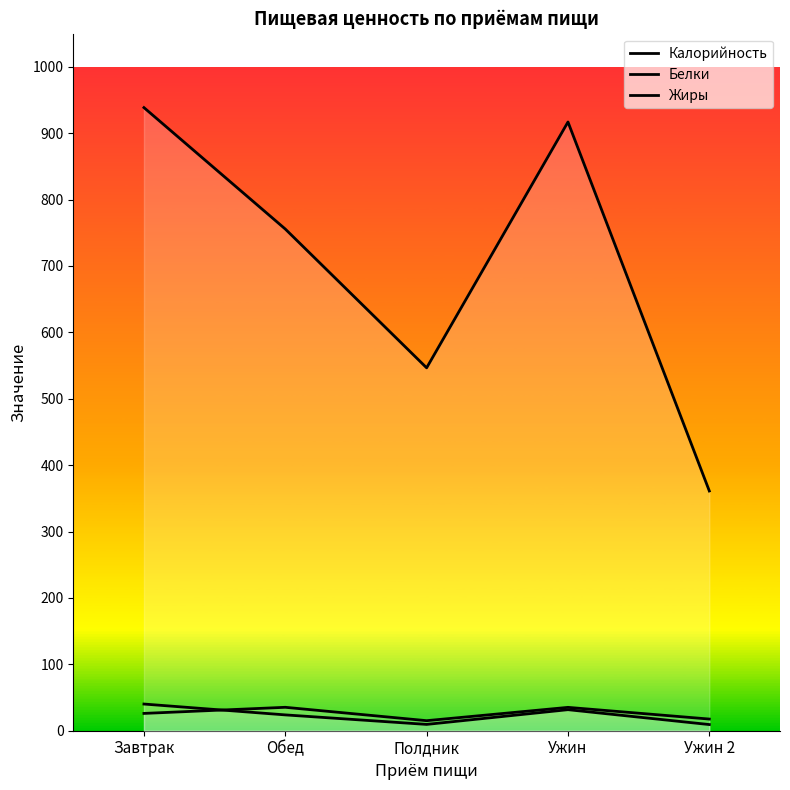

Count the number of categories in the chart.

5